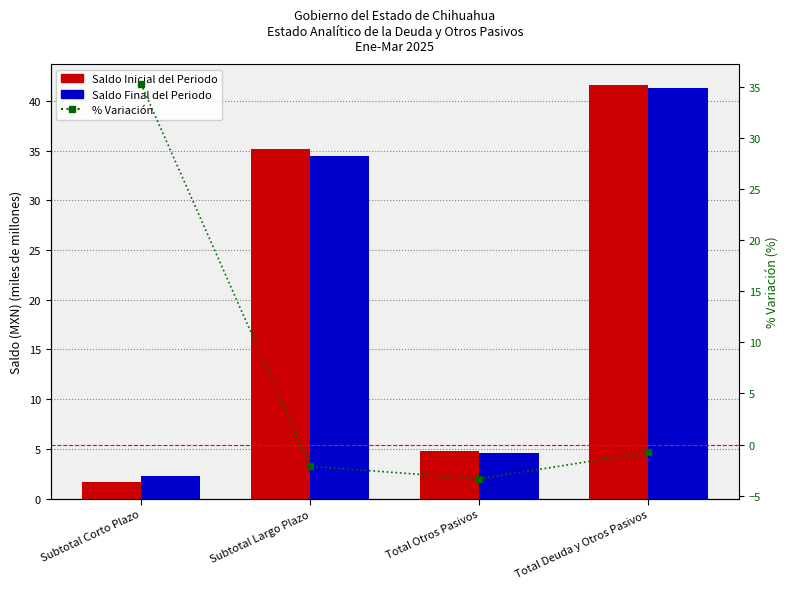

Is the value of % Variación at Subtotal Largo Plazo greater than the value of Saldo Final del Periodo at Total Otros Pasivos?

No